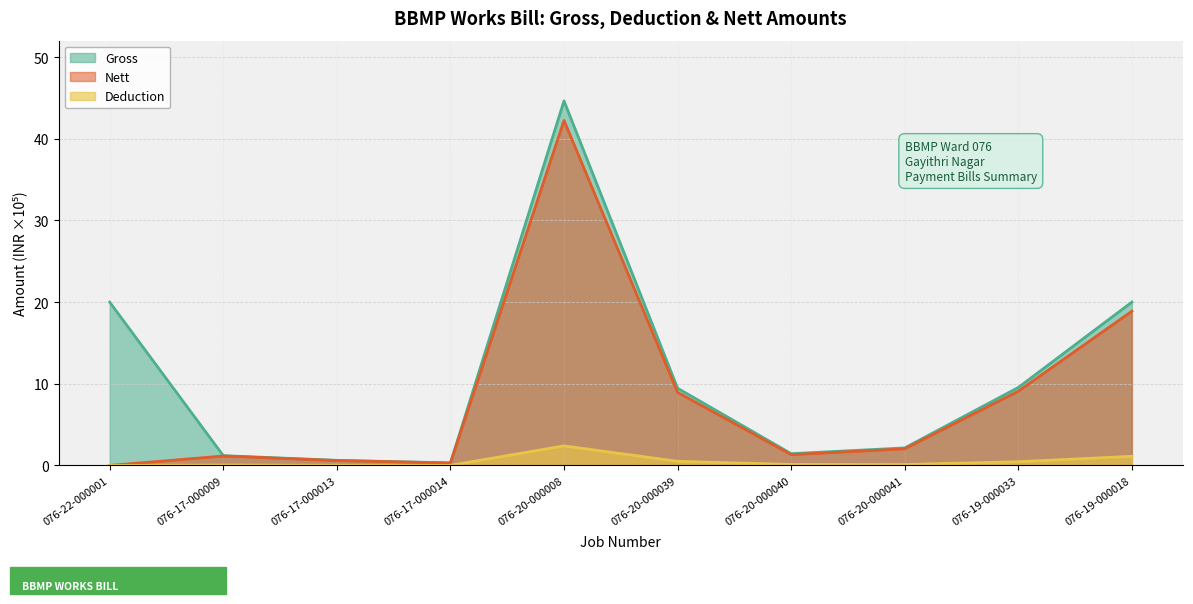

How many lines are shown in the chart?

3